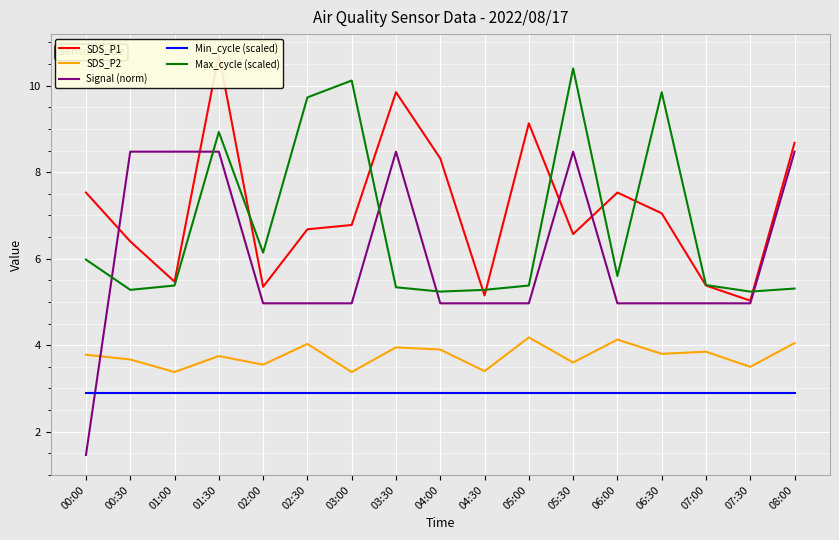

The value of SDS_P2 at 07:00 is 3.9. True or false?

True